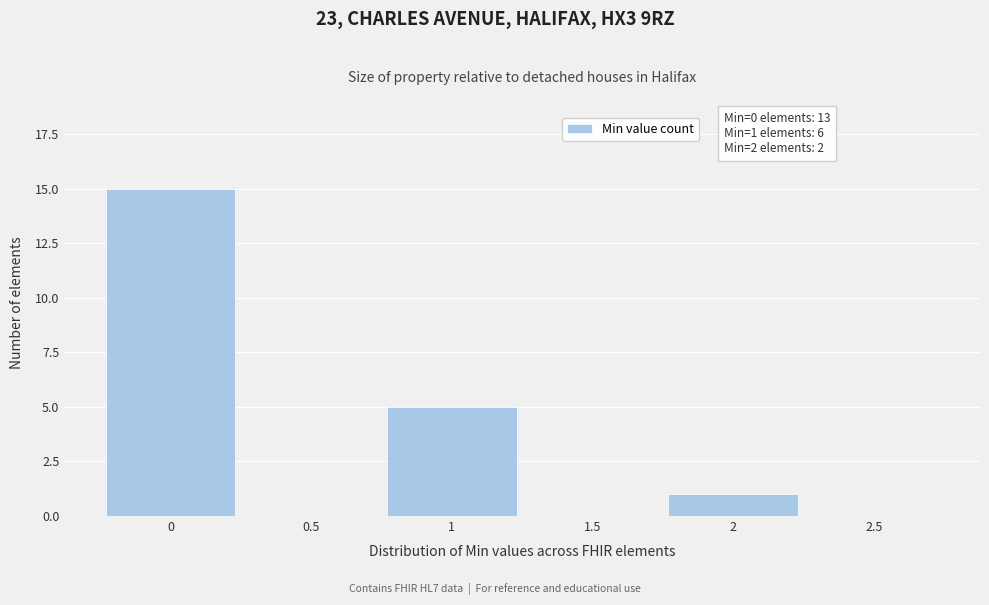

Which range on the x-axis has the tallest bar?

-0.25 to 0.25